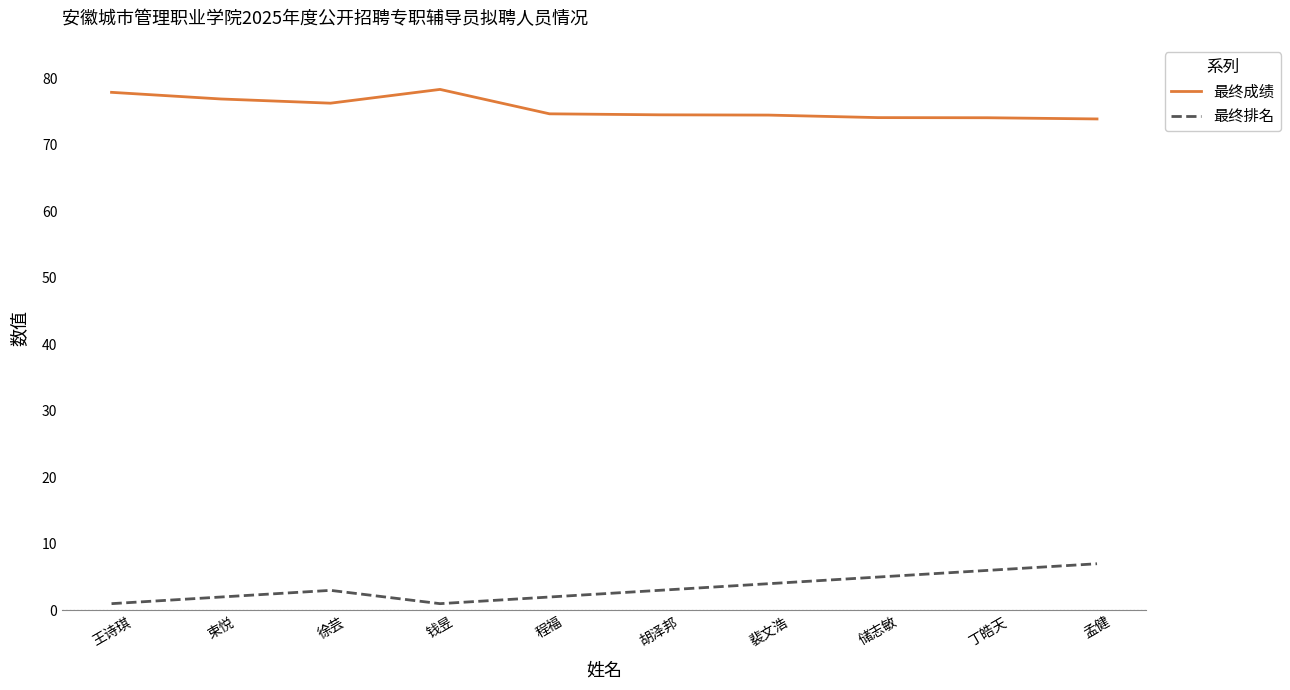

What is the difference between the maximum and minimum values in the 最终排名 series?

6.0